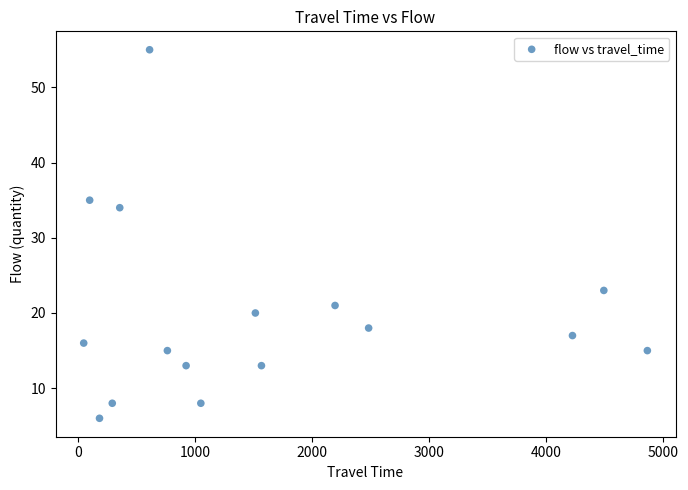

What is the range of Y values (max minus min)?

49